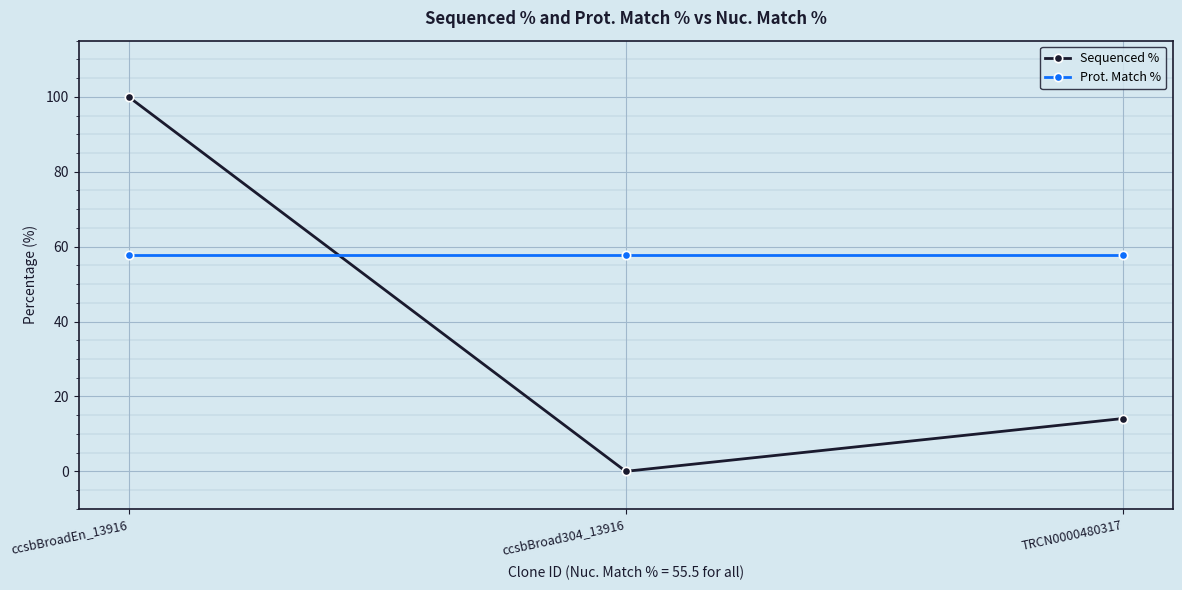

What are all the series names shown in the legend?

Sequenced %, Prot. Match %